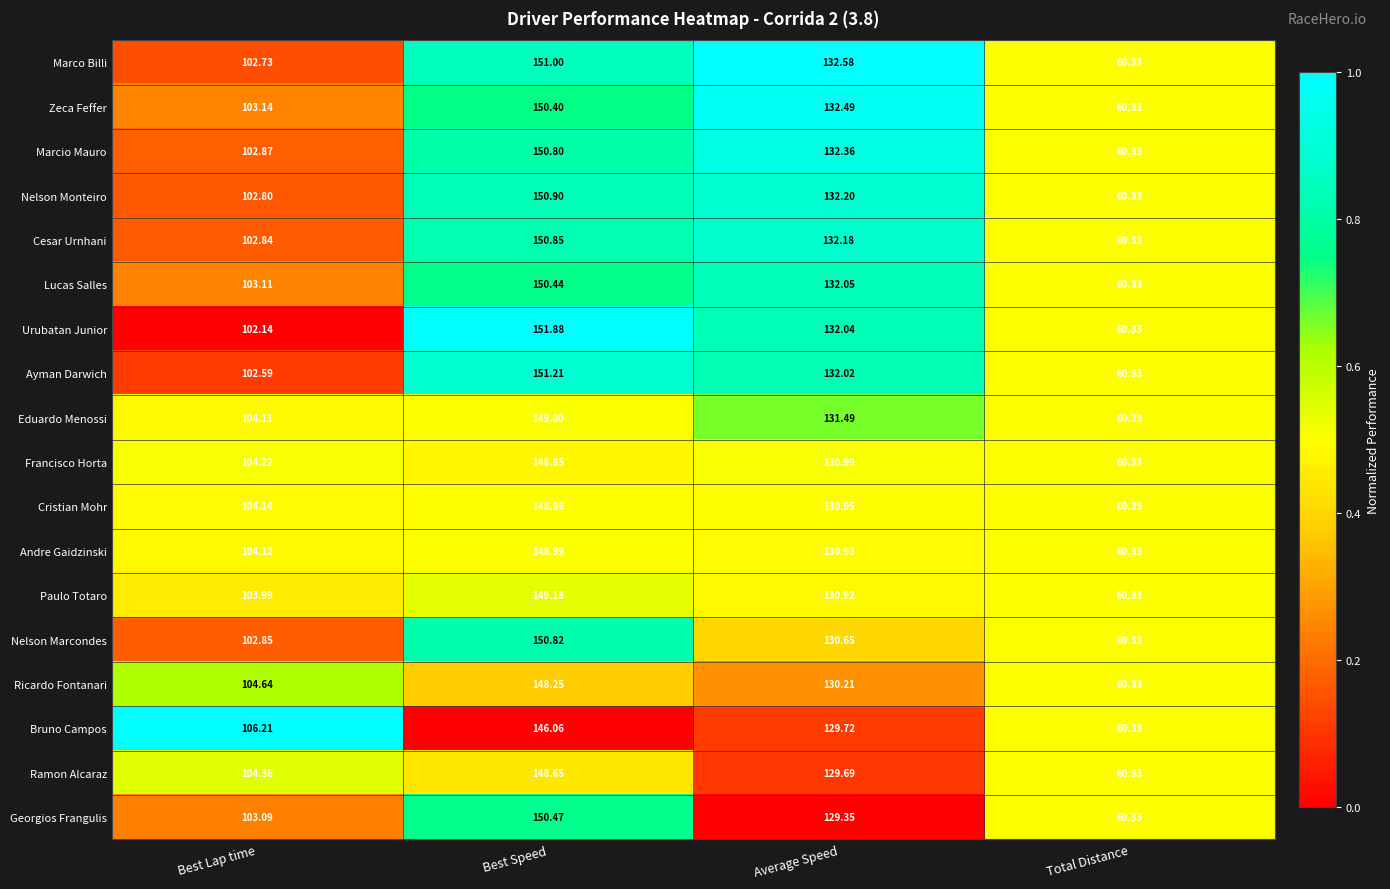

Between Best Lap time and Best Speed, which series saw the biggest shift?

Urubatan Junior